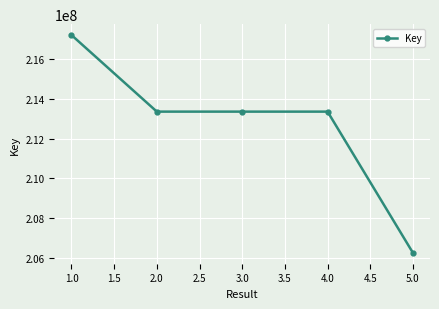

What is the sum of all values?

1063533558